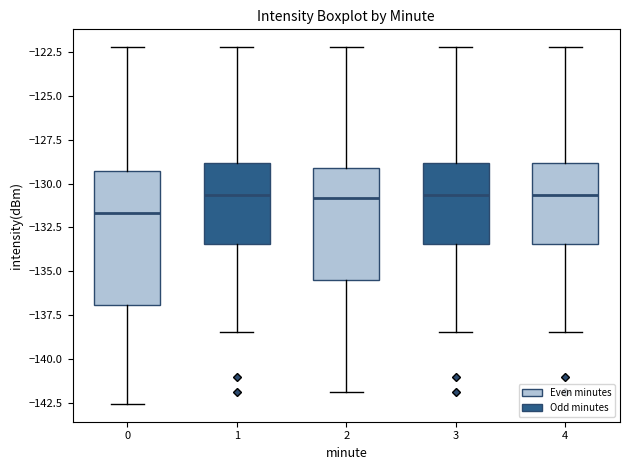

Which box is the tallest, from its lower edge to its upper edge?

0